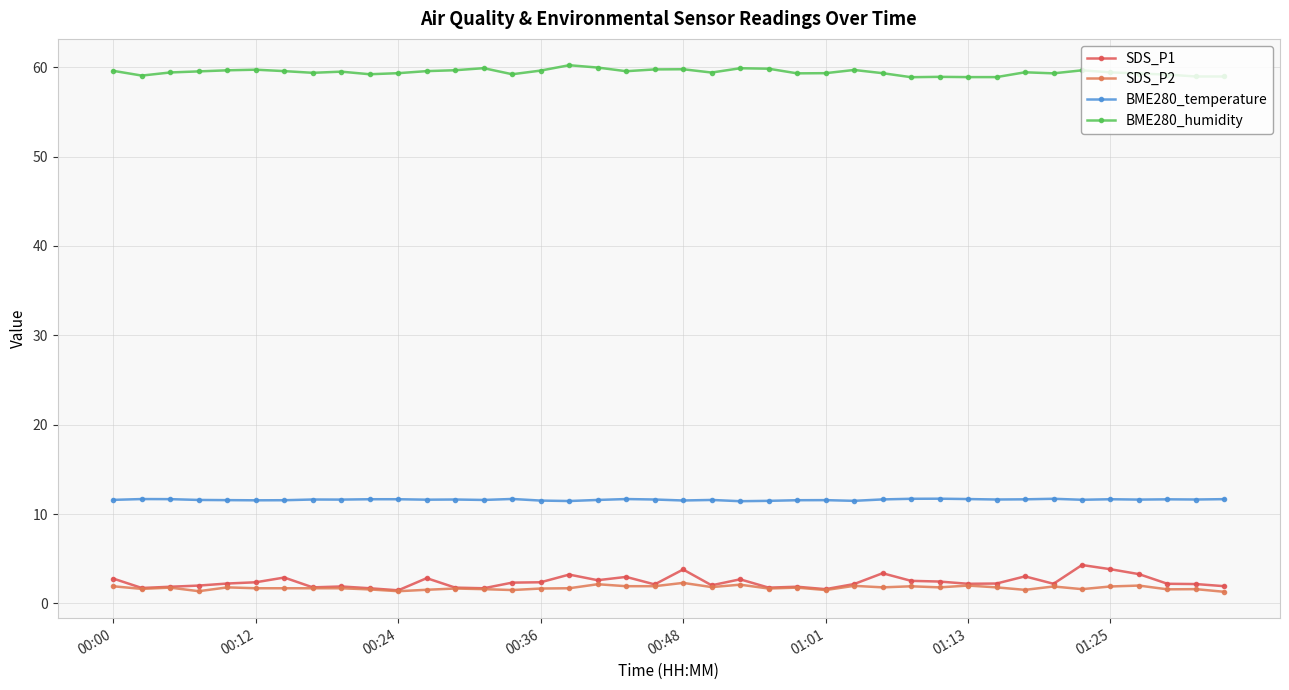

At how many categories does at least one series exceed 45?

40